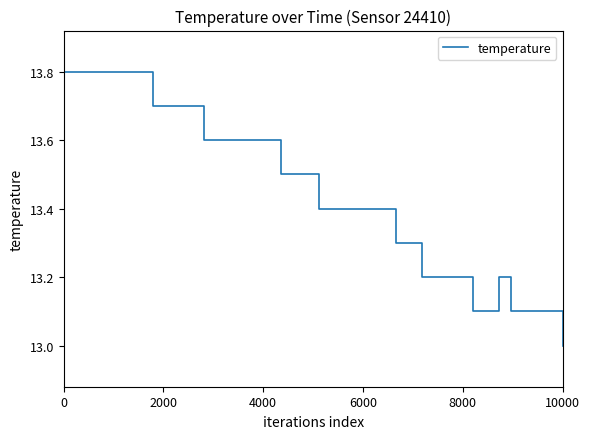

What is the difference between the maximum and minimum values?

0.8